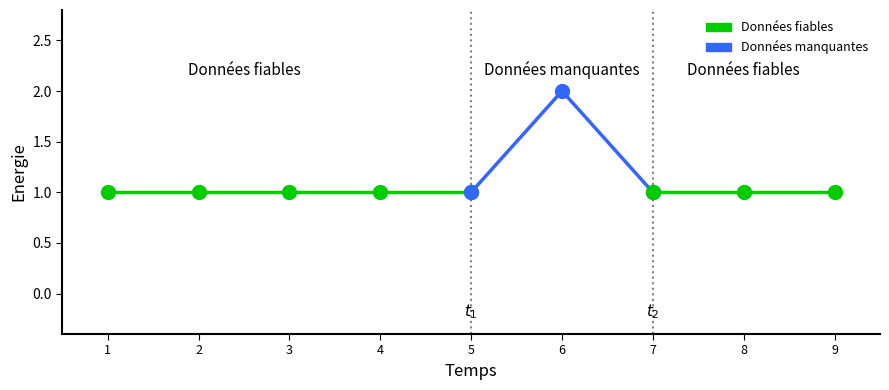

Reading left to right, list all the values displayed in this chart.

1=1	2=1	3=1	4=1	5=1	6=2	7=1	8=1	9=1